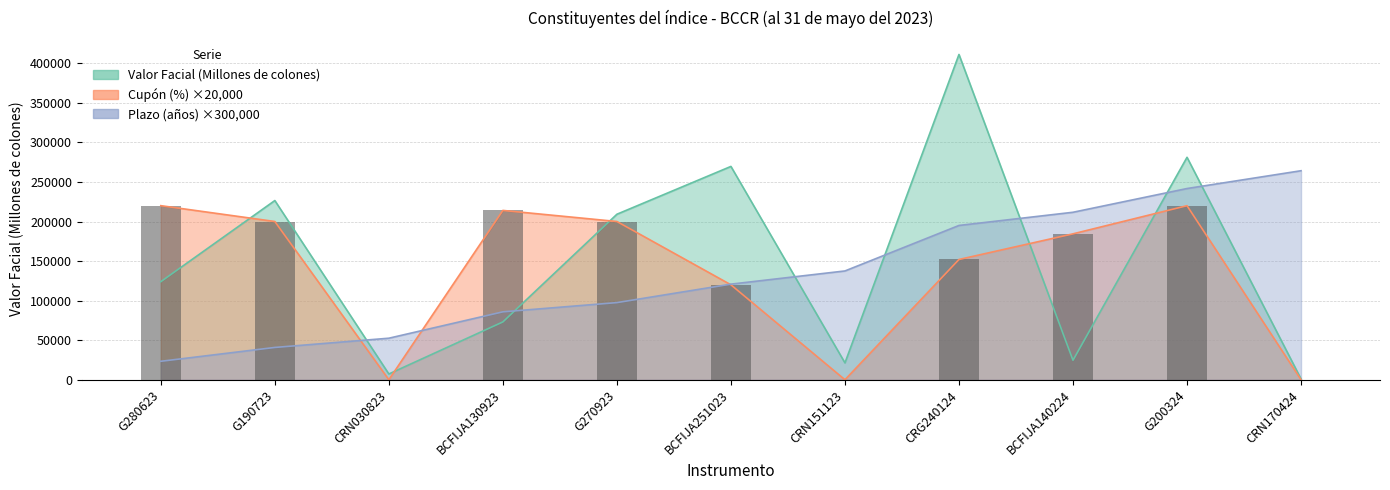

Rank the categories by Valor Facial (Millones de colones) value from lowest to highest.

CRN170424, CRN030823, CRN151123, BCFIJA140224, BCFIJA130923, G280623, G270923, G190723, BCFIJA251023, G200324, CRG240124